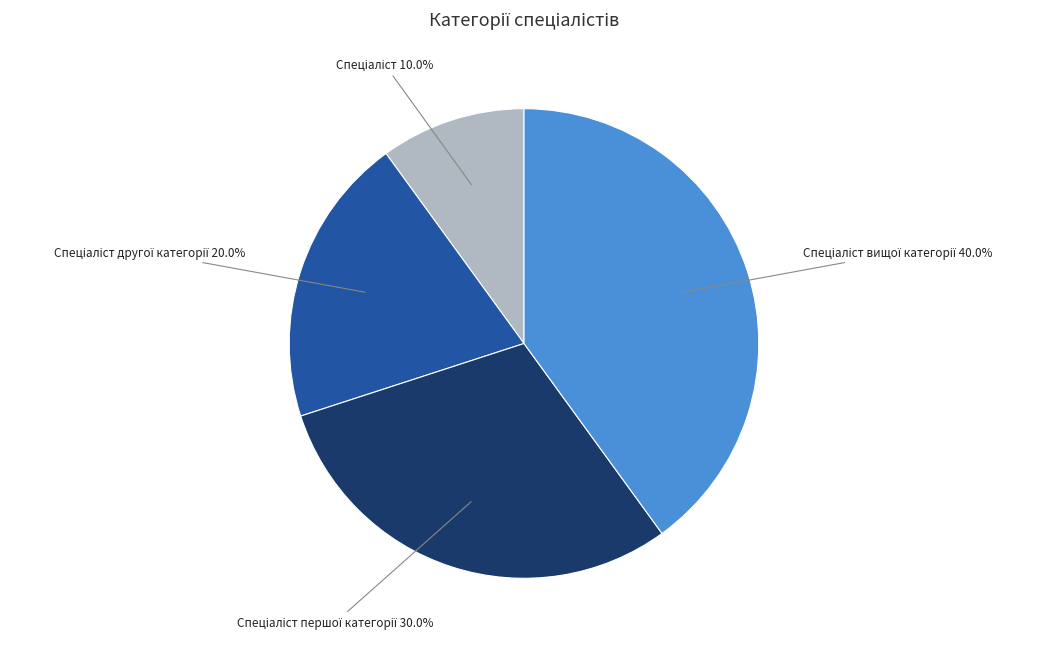

Does any single category account for the majority?

No